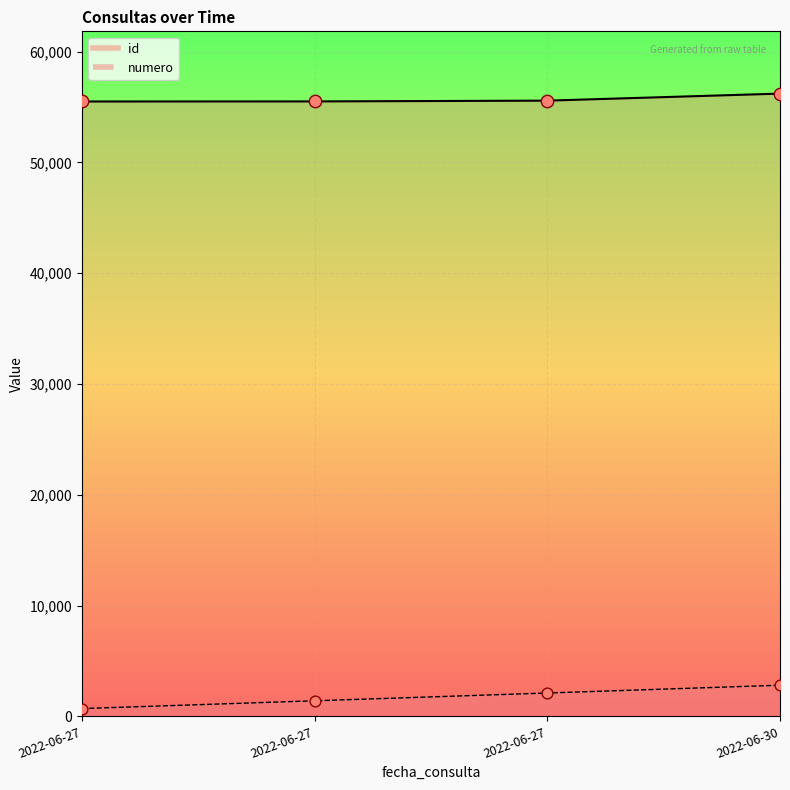

Which series contains the lowest Y value?

numero